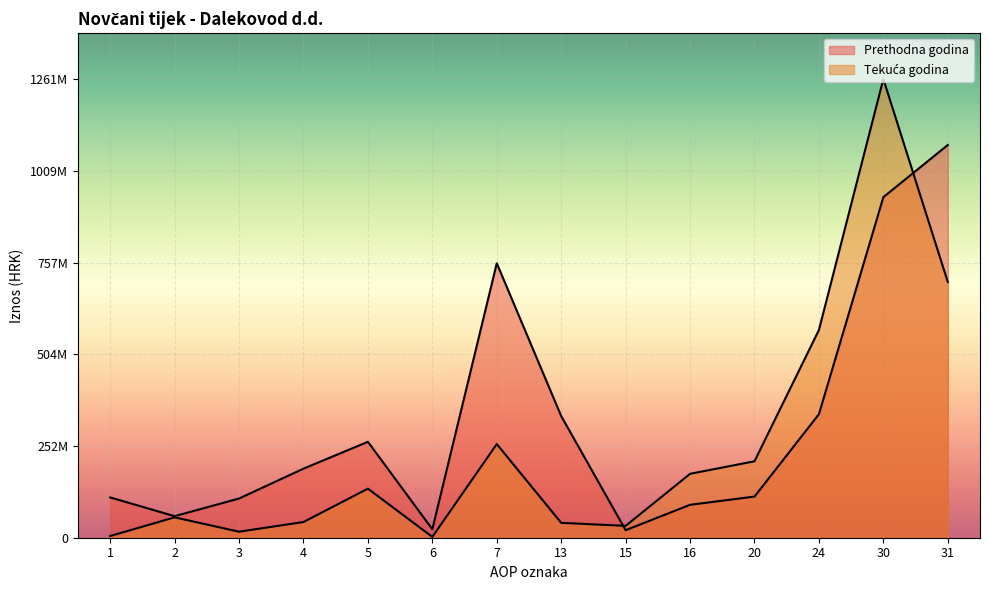

Read the Prethodna godina value at 20.

113179922.0